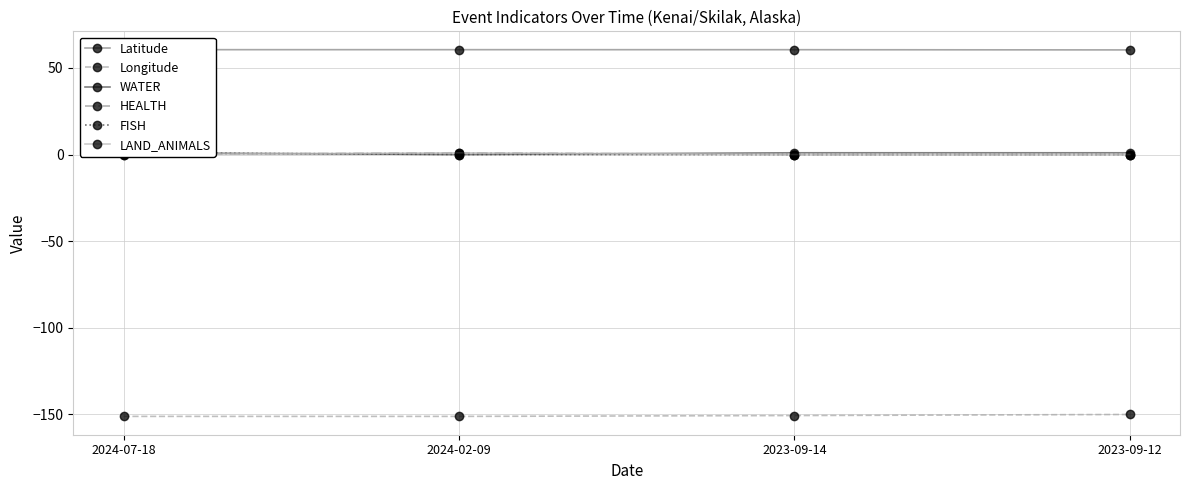

What is the maximum value for Latitude?

60.6